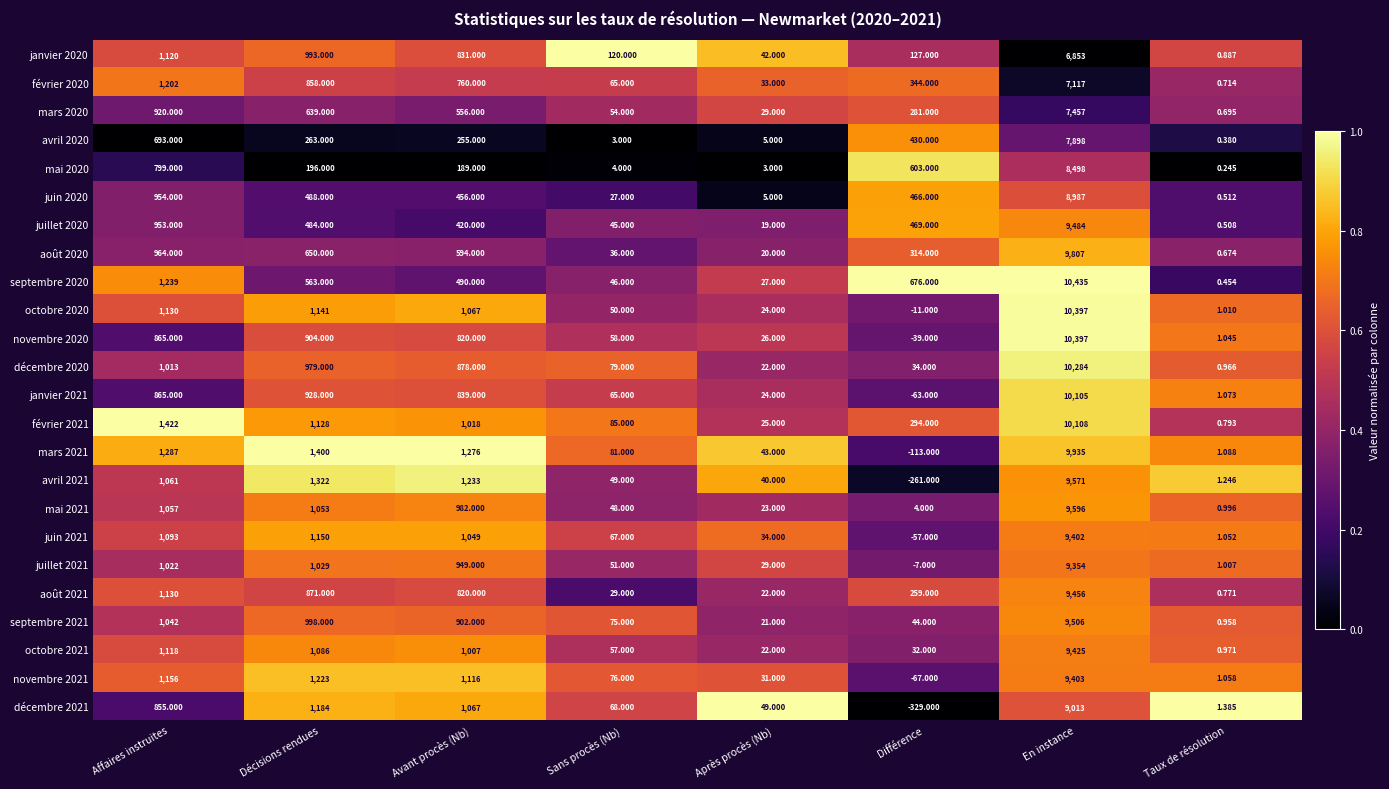

At how many categories does at least one series exceed 0?

8